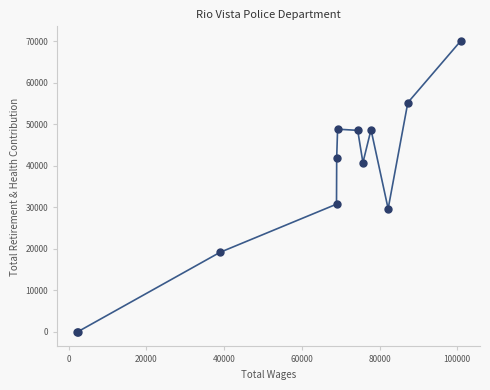

What Y value in the scatter plot is closest to 35074?

30783